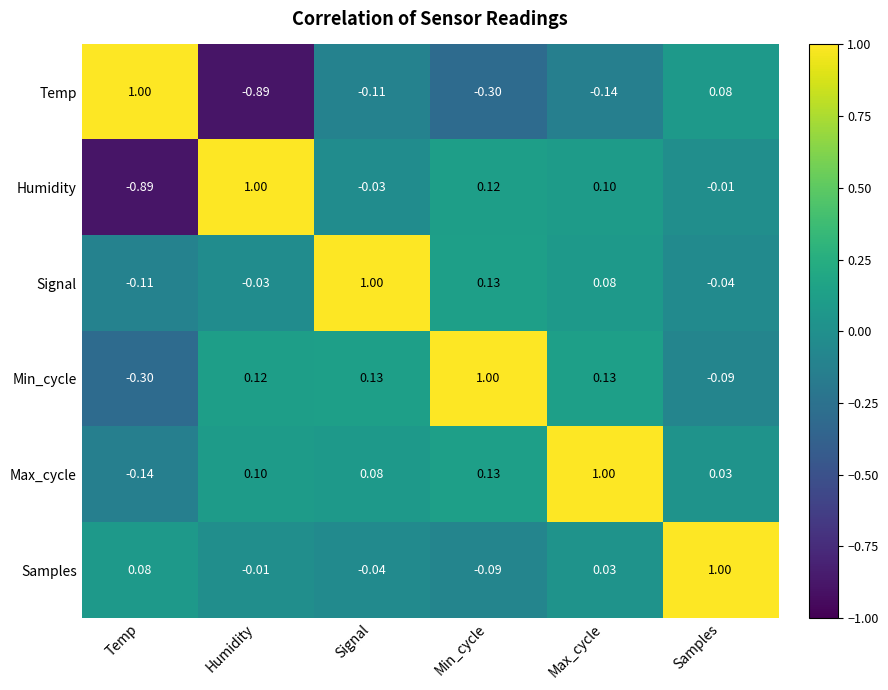

Rank the series at Samples from lowest to highest value.

Min_cycle, Signal, Humidity, Max_cycle, Temp, Samples